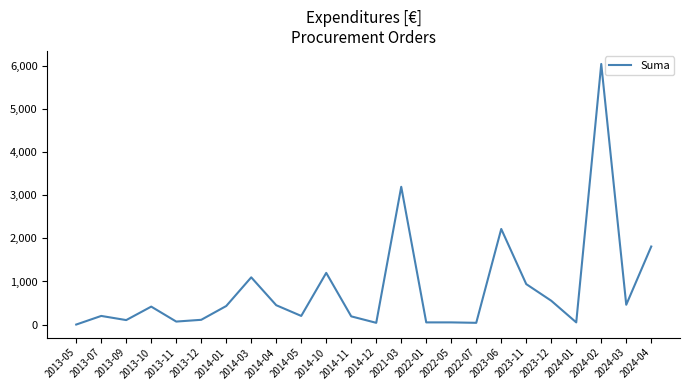

At which category does the data reach its first local peak?

2013-07